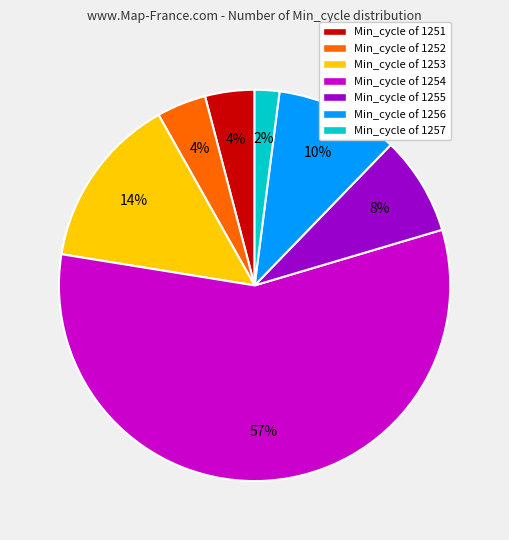

What is the smallest slice in the pie chart?

Min_cycle of 1257